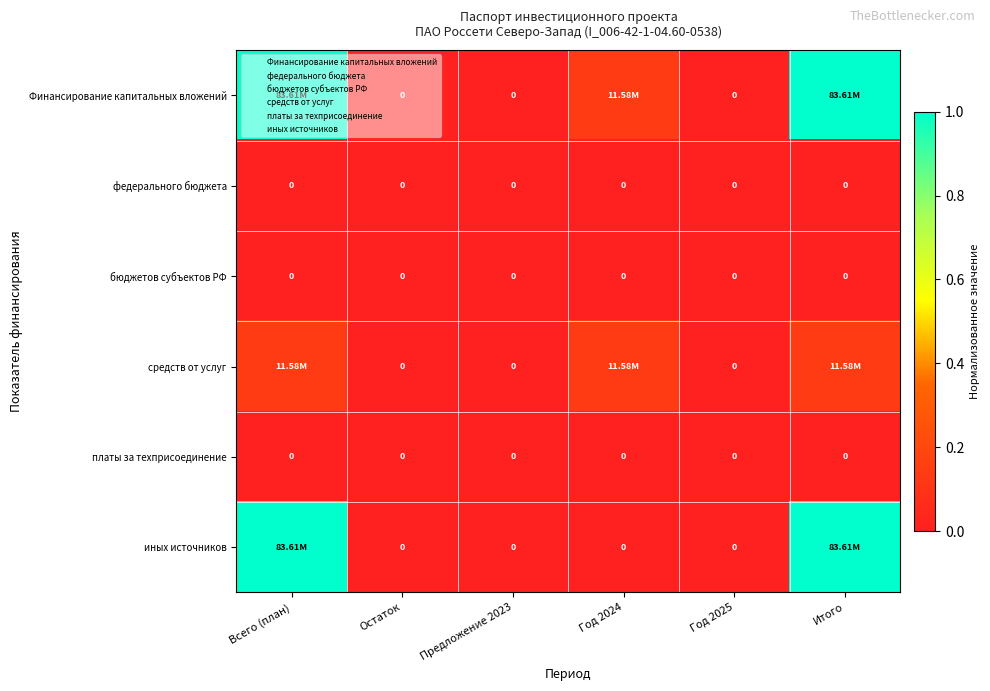

At which label does средств от услуг reach its peak?

Всего (план)